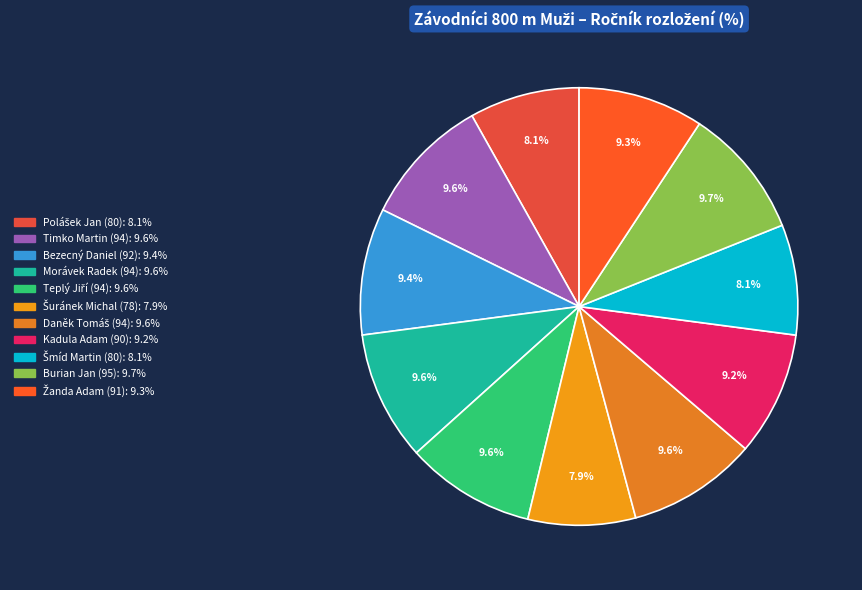

What percentage is the Burian Jan (95) slice, to the nearest percent?

10%